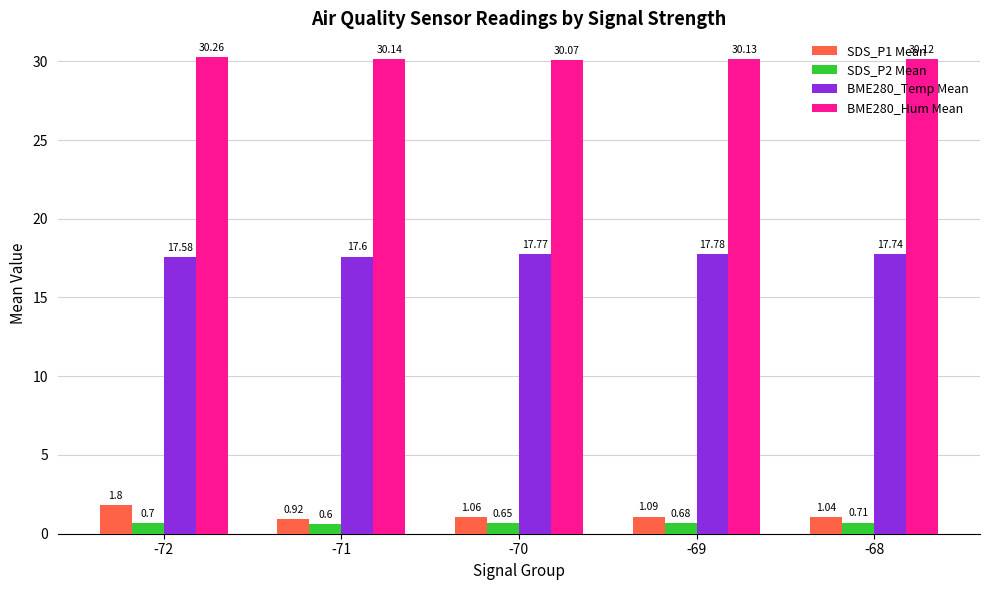

How many series are shown in this chart?

4